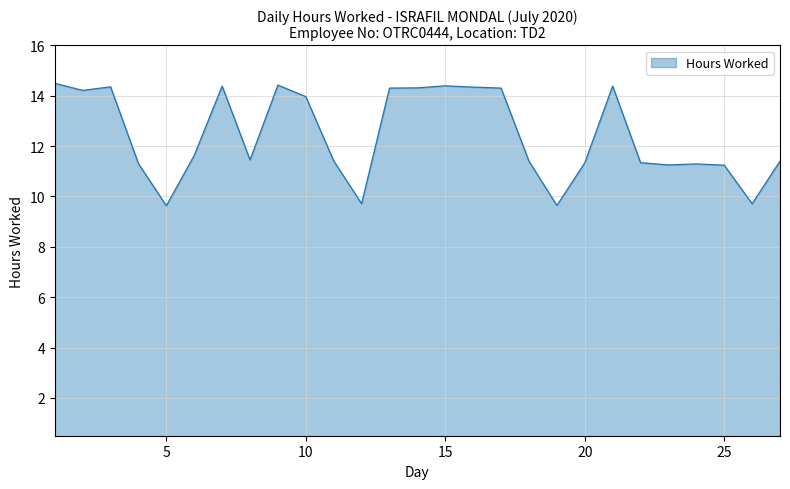

What is the difference between the maximum and minimum values?

4.9